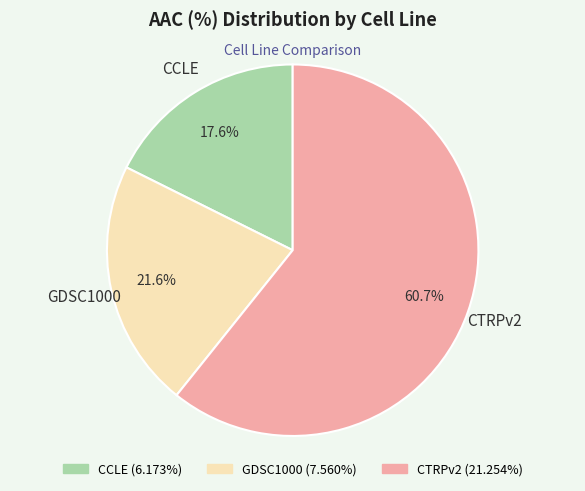

Count the number of slices in the pie.

3